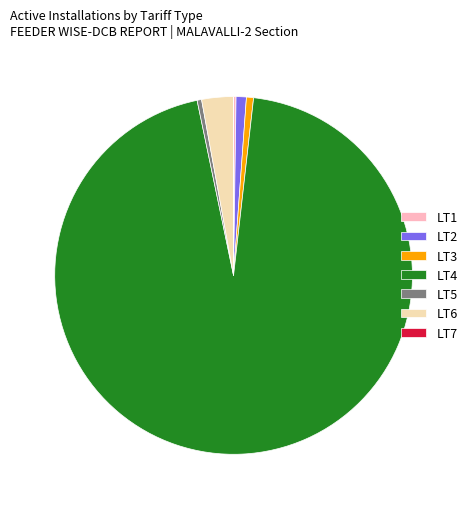

Is there a majority slice in this chart?

Yes